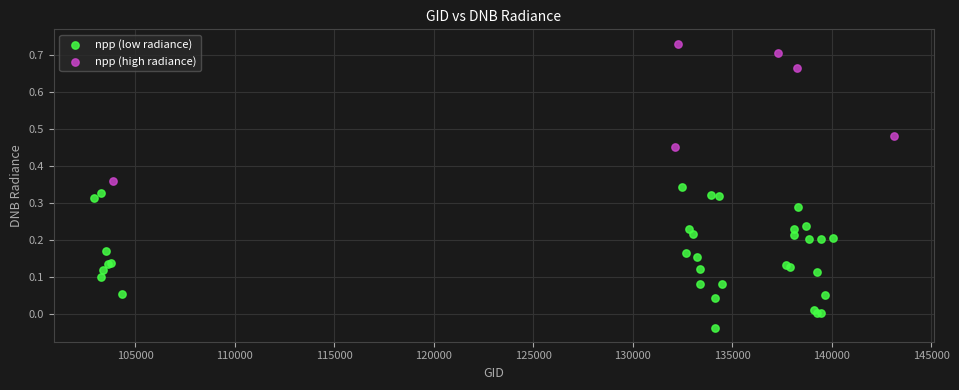

Which series contains the lowest Y value?

npp (low radiance)